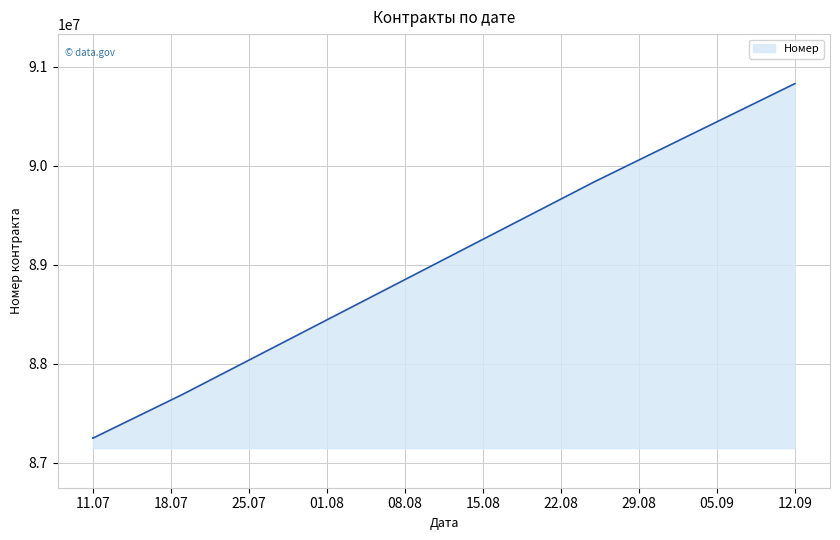

True or false: the data has more than 0 interior local peaks.

False